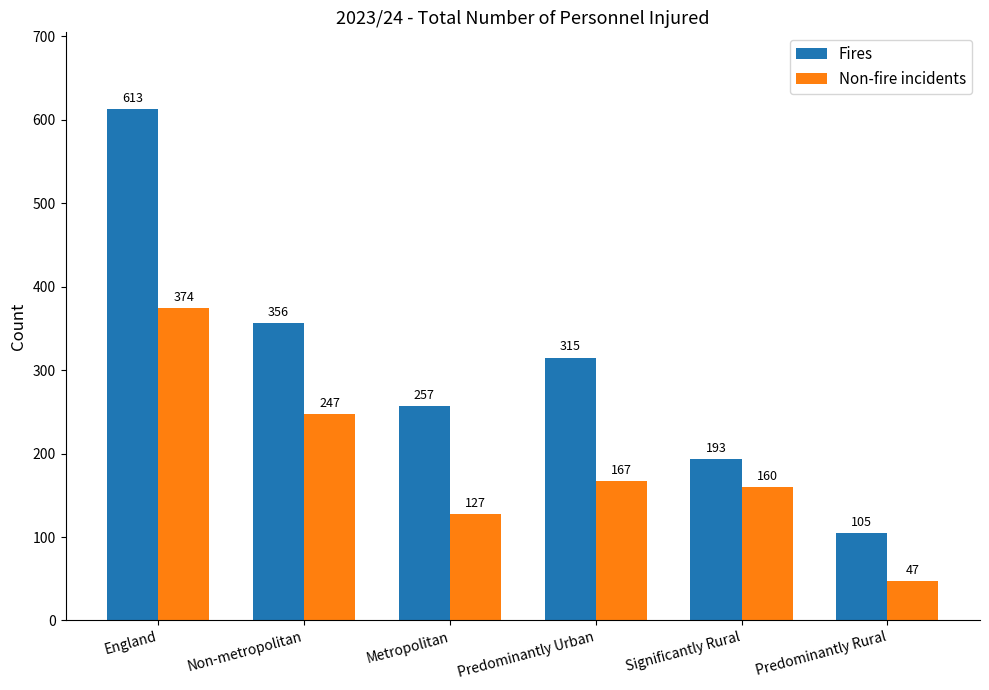

Which category has the lowest value in the Fires series?

Predominantly Rural